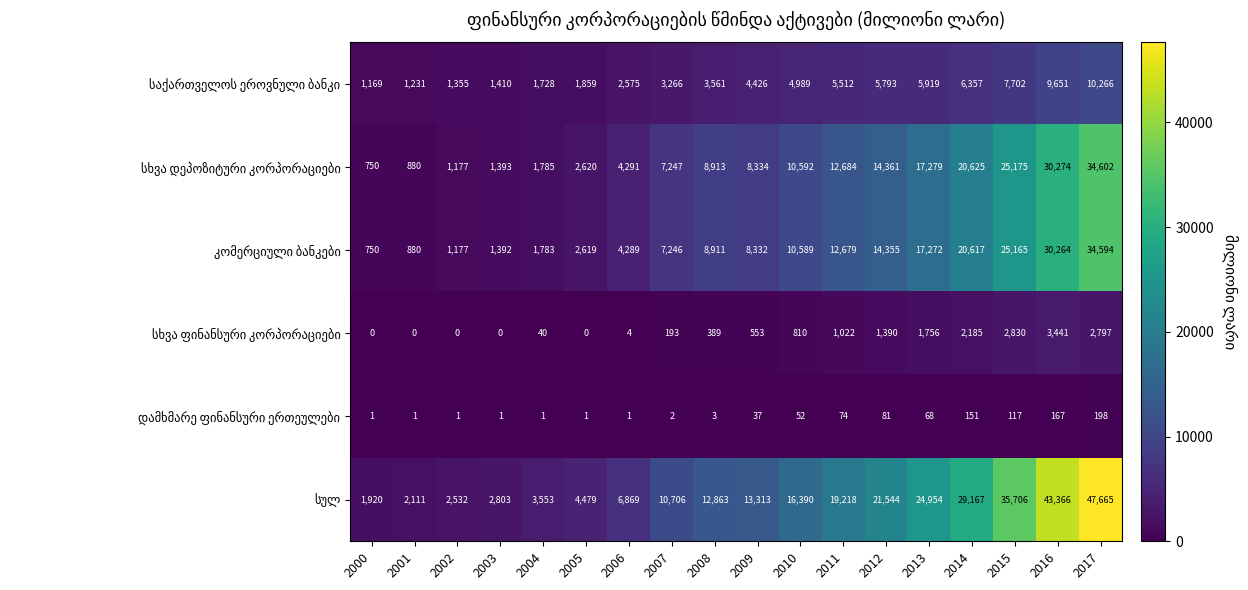

At which category does the chart reach its peak across all series?

2017